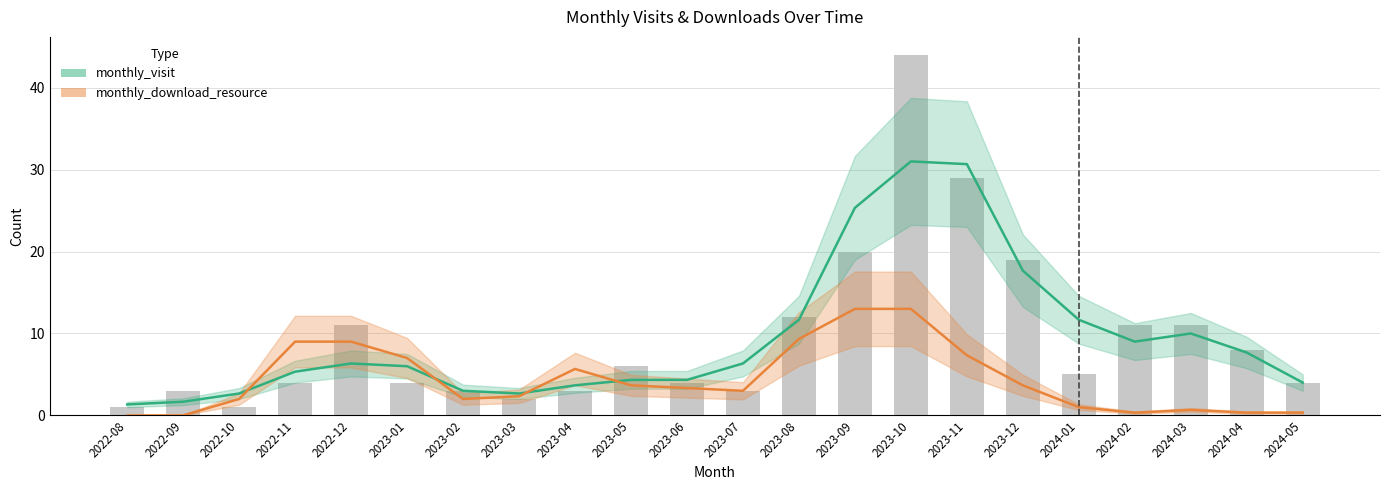

How many bars are there in total?

22